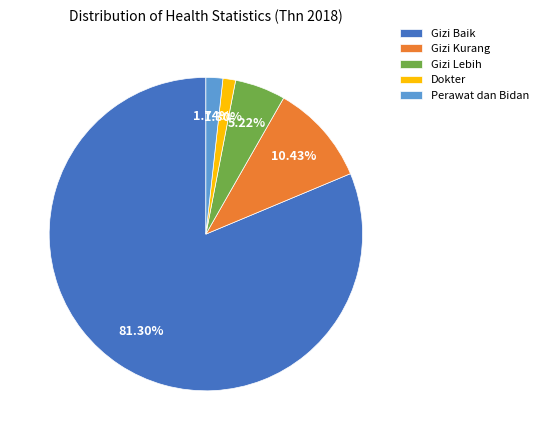

What percentage do Gizi Baik and Perawat dan Bidan together represent?

83.0%